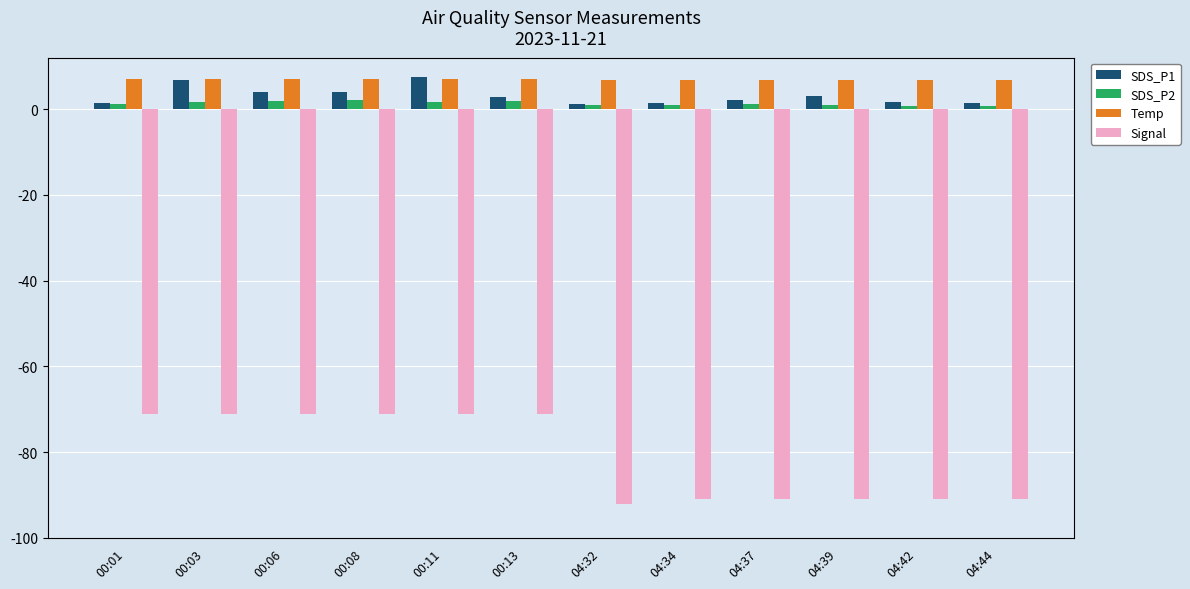

What position from the right is 00:01?

12